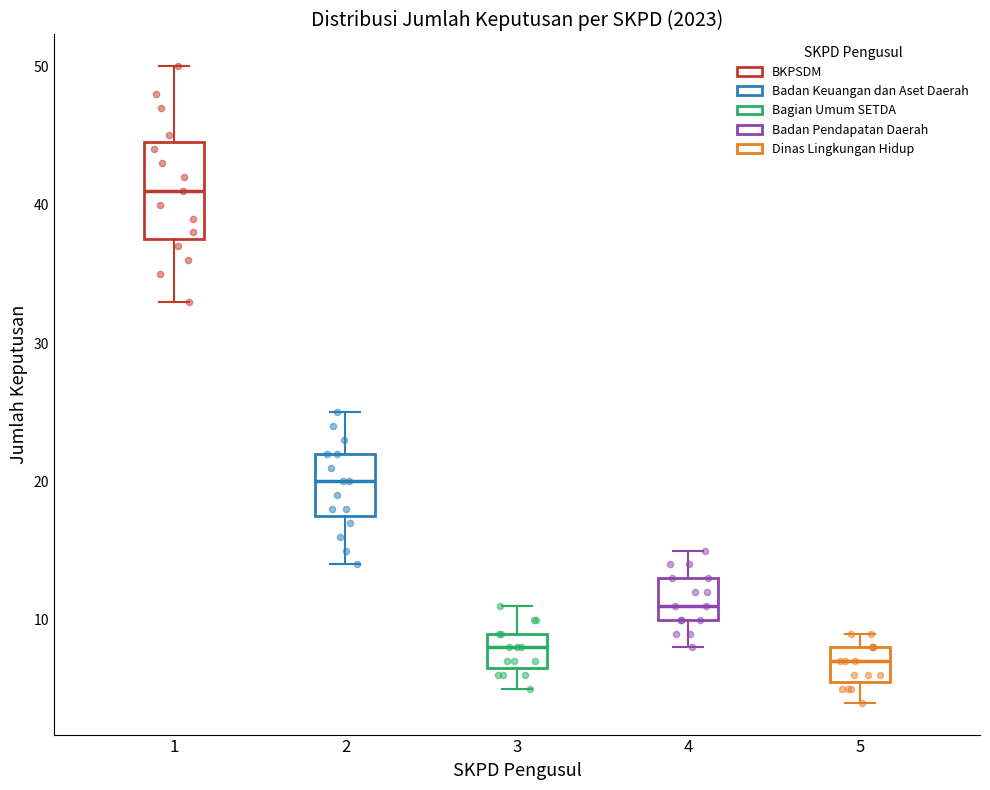

Which box has the highest median line?

1